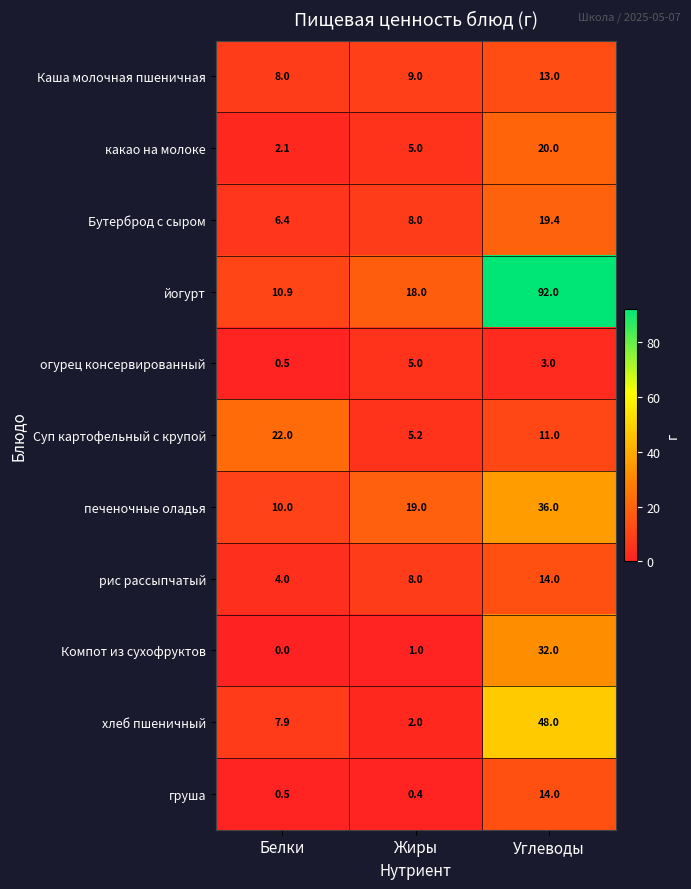

What is the difference between the second highest and minimum values in the хлеб пшеничный series?

5.9